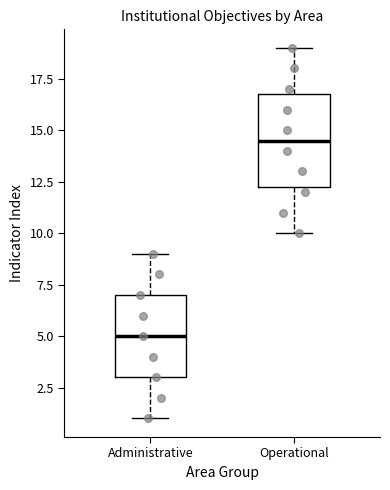

Where is the lower edge of the box for Administrative on the y-axis? The values are not printed on the chart, so give them approximately, as read against the axis.

3.0